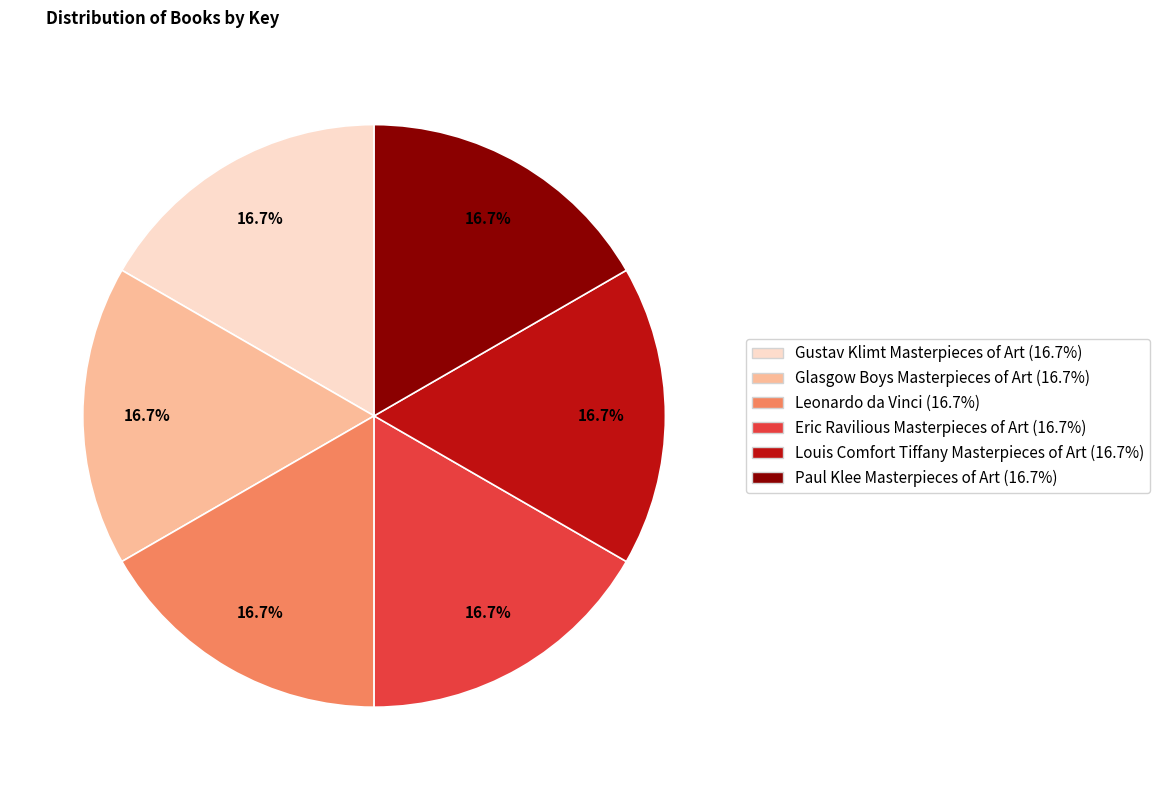

Count the number of slices in the pie.

6